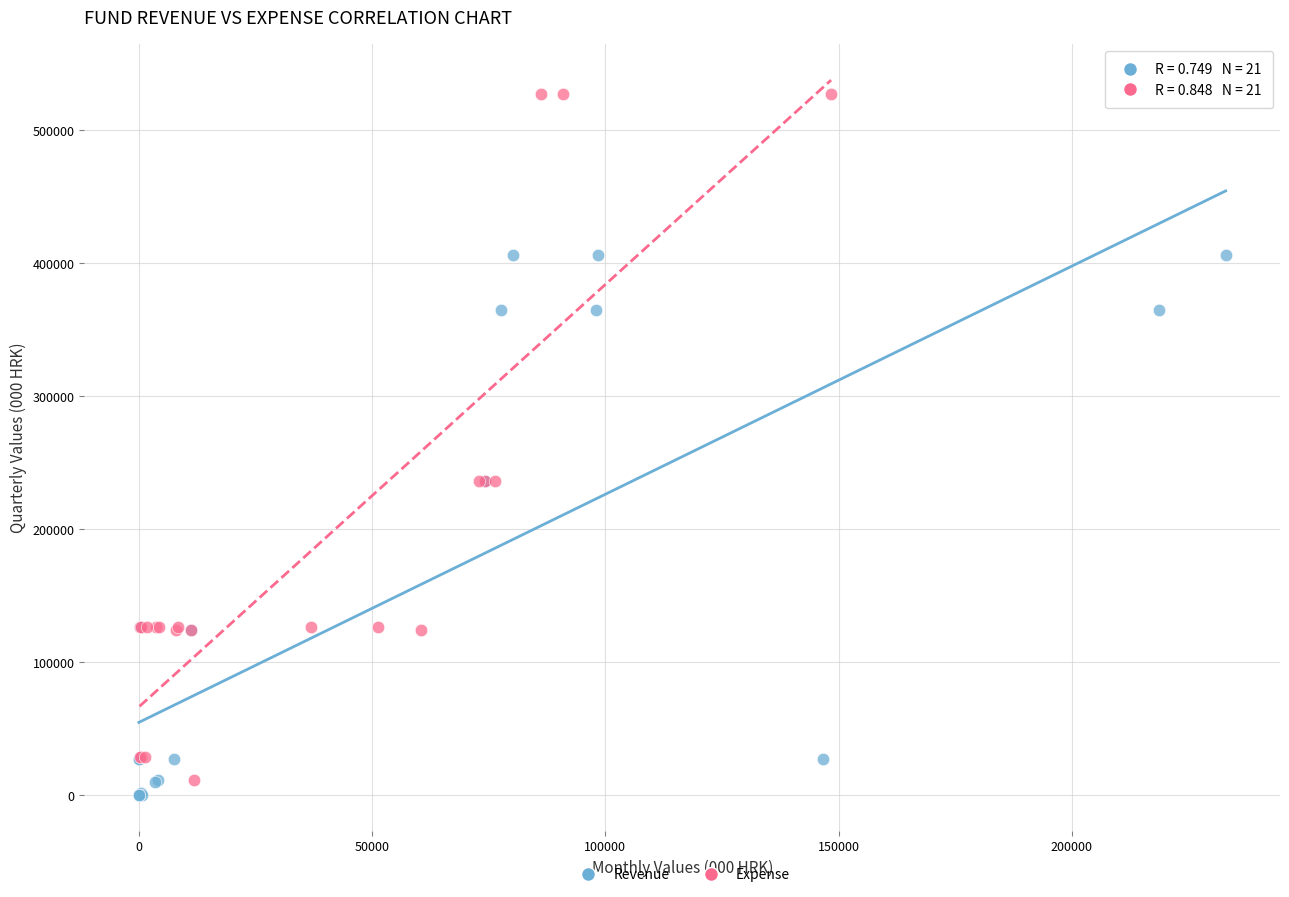

Which series reaches the maximum Y coordinate?

Expense